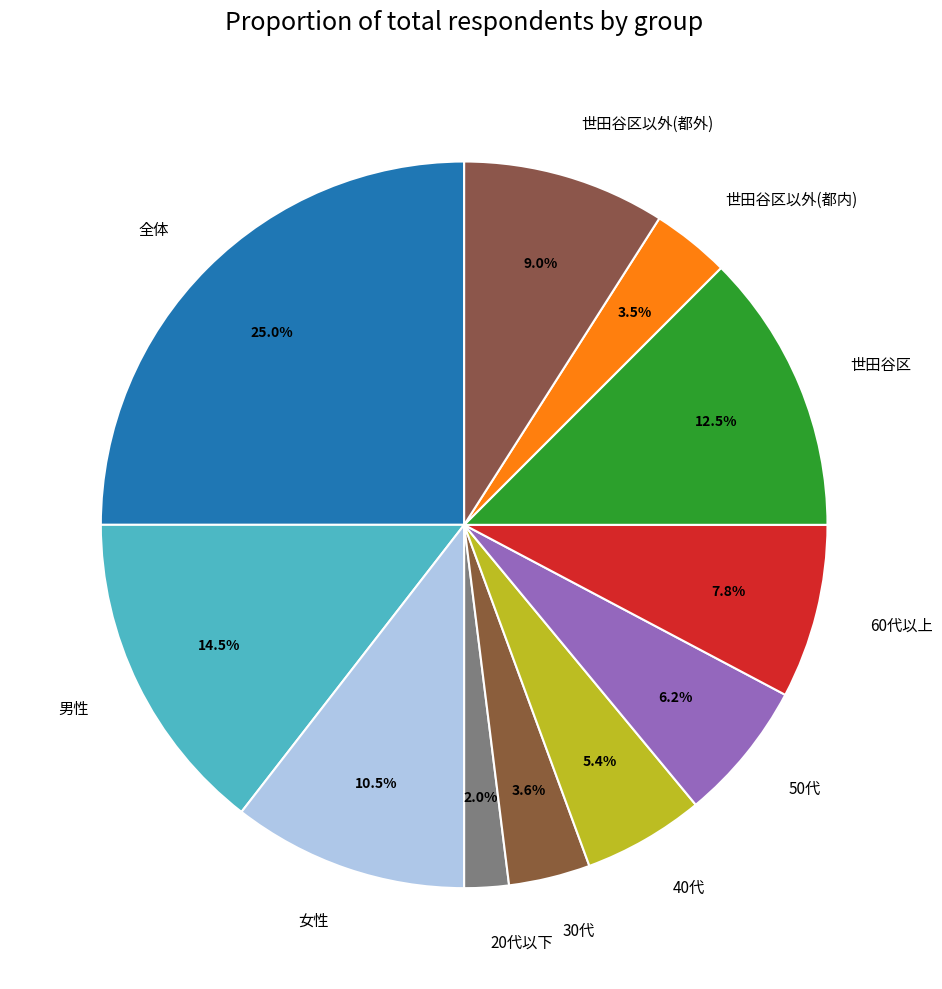

Is it true that 60代以上 is 14% of the pie?

False